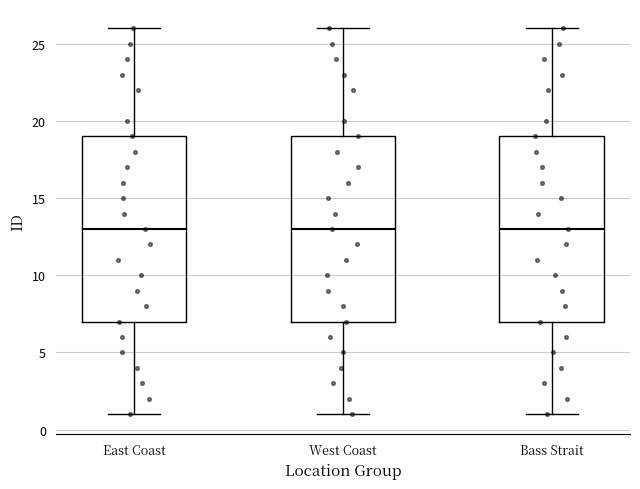

Reading left to right, transcribe this box plot: for each box, give where its median line is, the range the box spans, and where its two whiskers end, as read against the y-axis. The values are not printed on the chart, so give them approximately, as read against the axis.

East Coast: median 13, box 7 to 19, whiskers 1 to 26
West Coast: median 13, box 7 to 19, whiskers 1 to 26
Bass Strait: median 13, box 7 to 19, whiskers 1 to 26